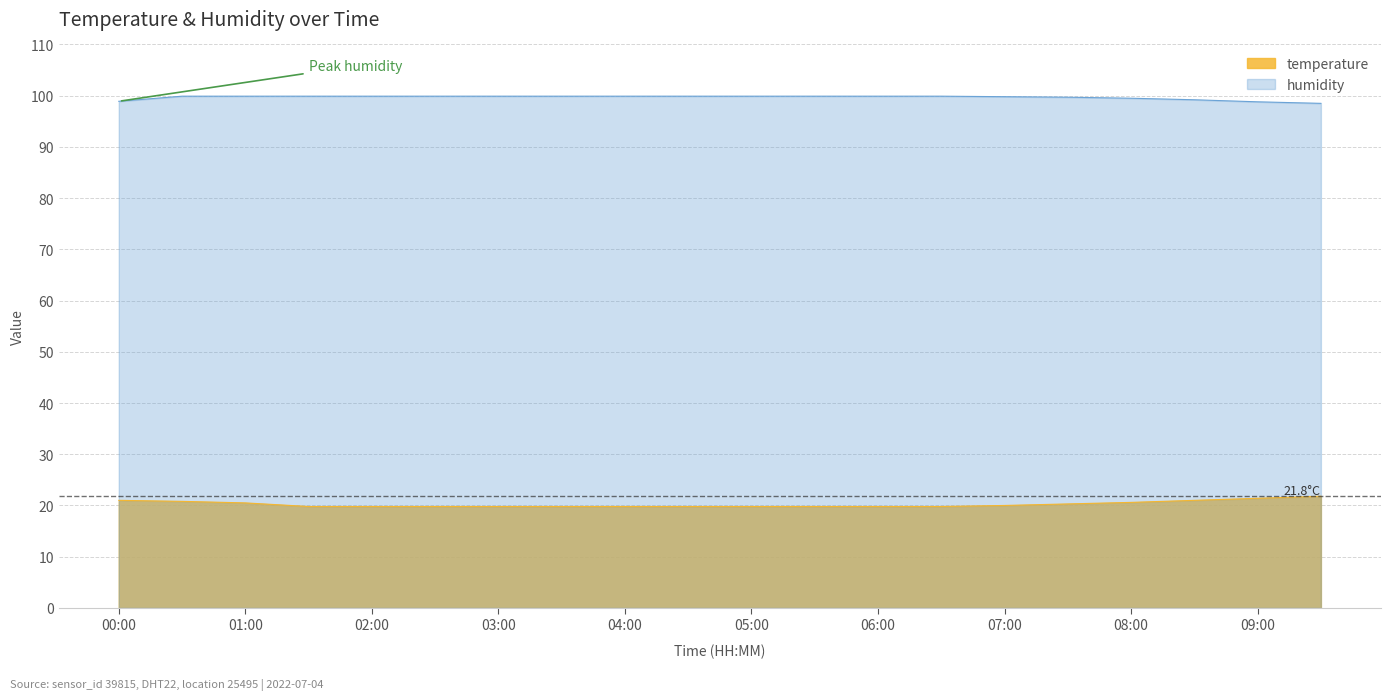

How many data points in humidity are above 99?

17